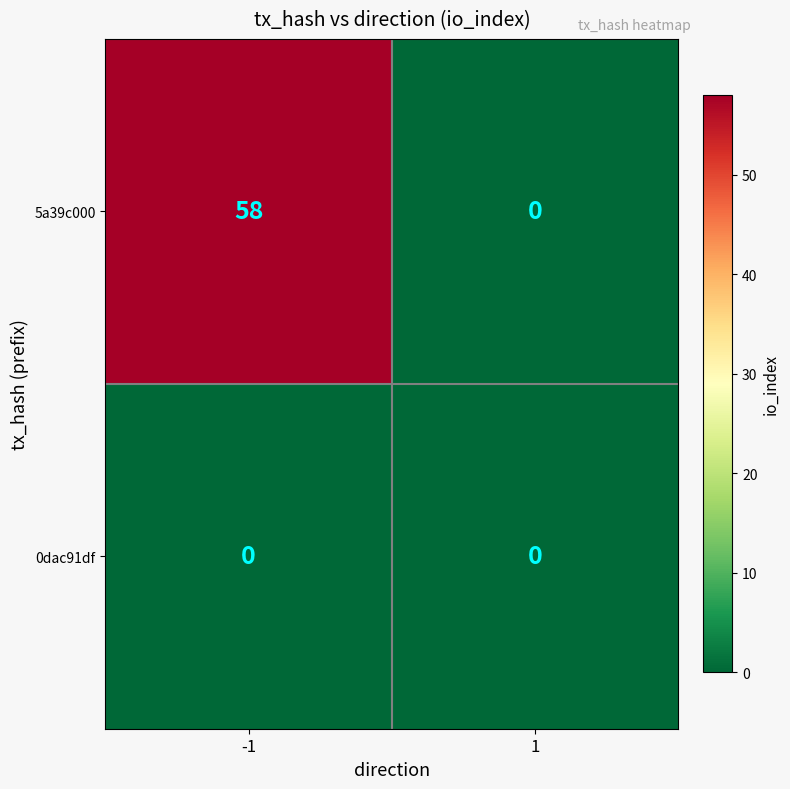

What is the sum of all 5a39c000 values?

58